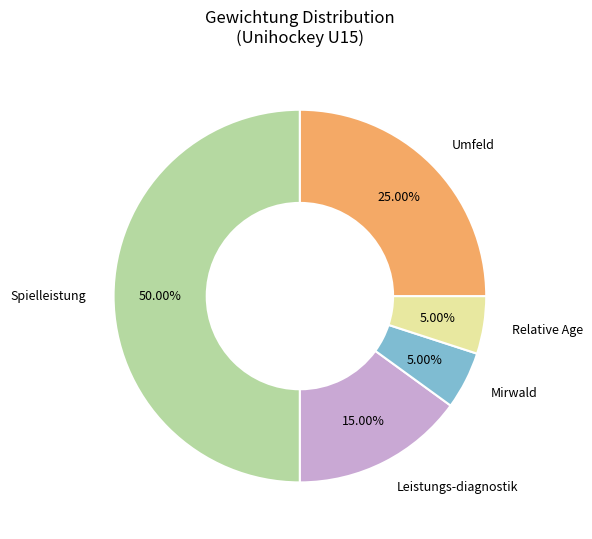

Count the number of slices in the pie.

5